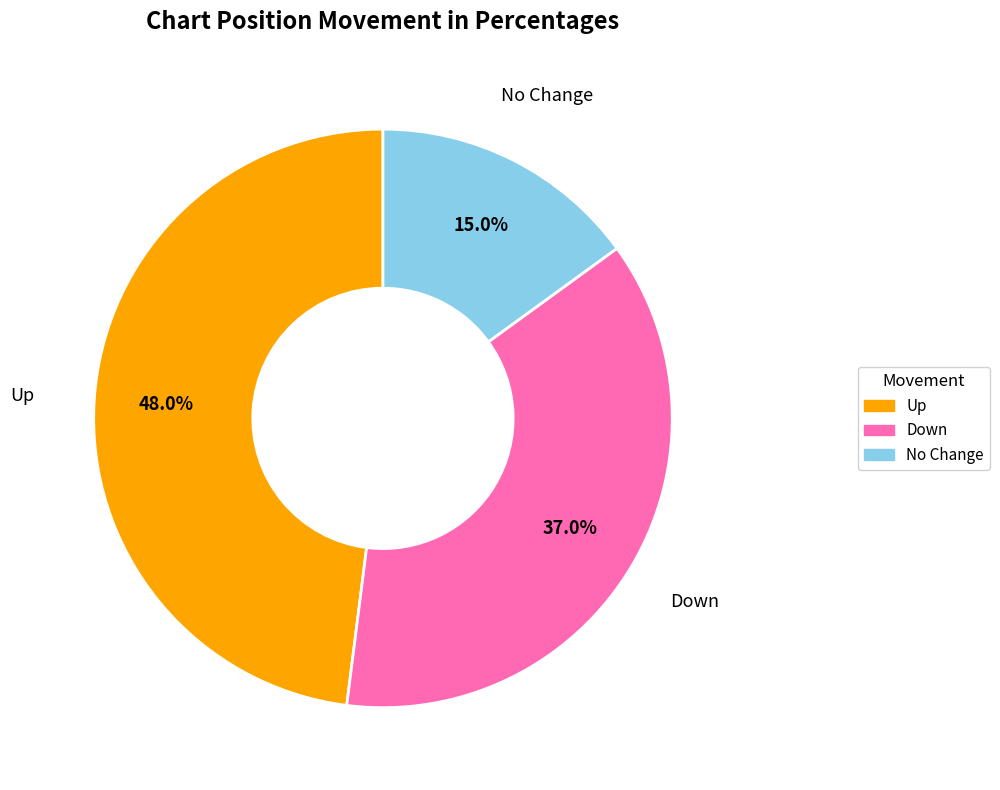

Does any single category account for the majority?

No